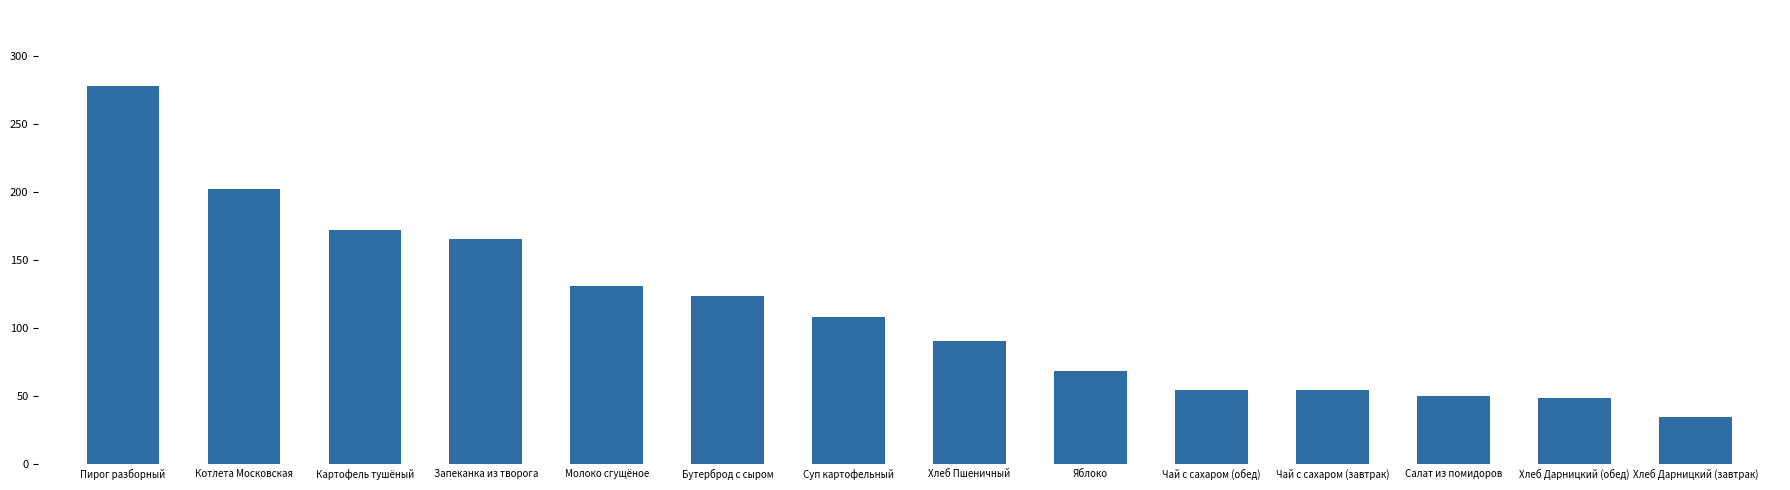

The value at Молоко сгущёное is 194.1. True or false?

False